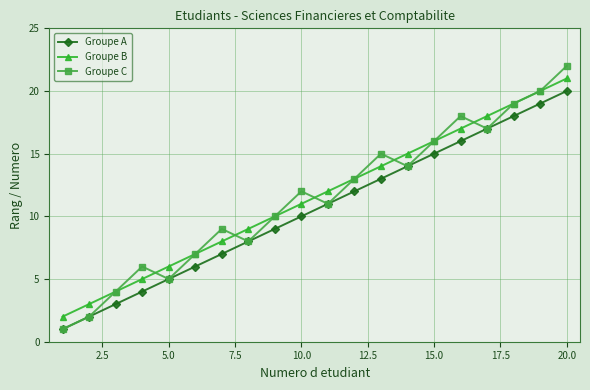

What is the difference between the maximum and second lowest values in the Groupe A series?

18